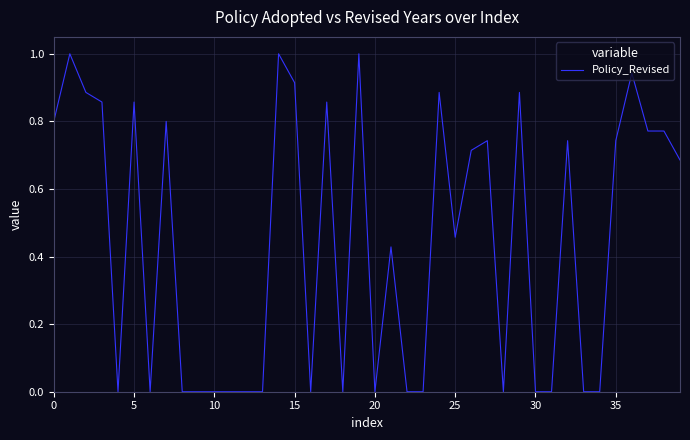

What is the difference between the maximum and minimum values?

1.0